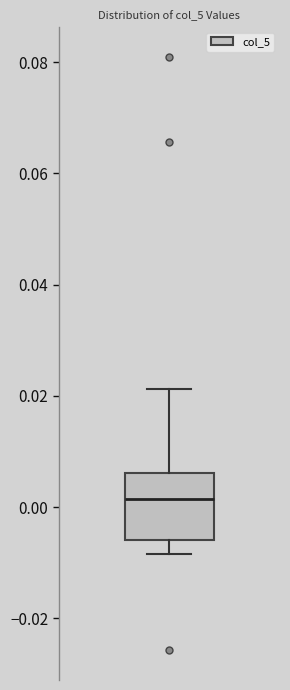

Where does the upper whisker of the box end on the y-axis? The values are not printed on the chart, so give them approximately, as read against the axis.

0.022